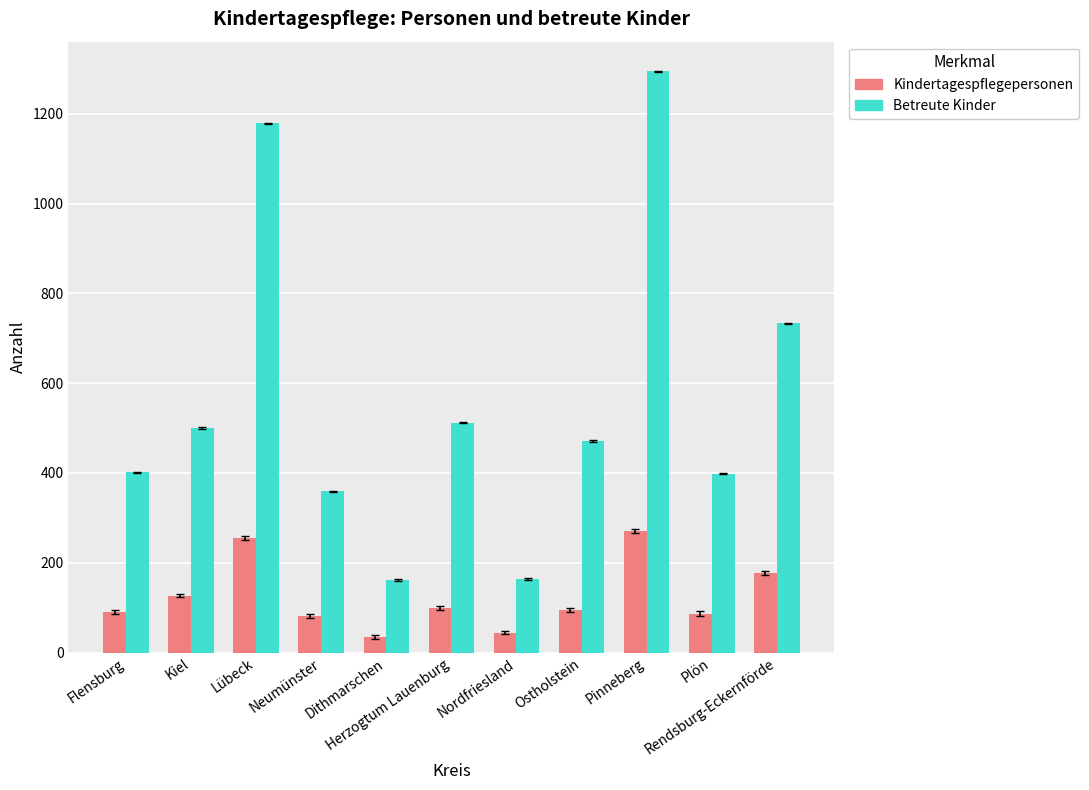

What value does the Kindertagespflegepersonen series have at Rendsburg-Eckernförde, to the nearest 5?

175